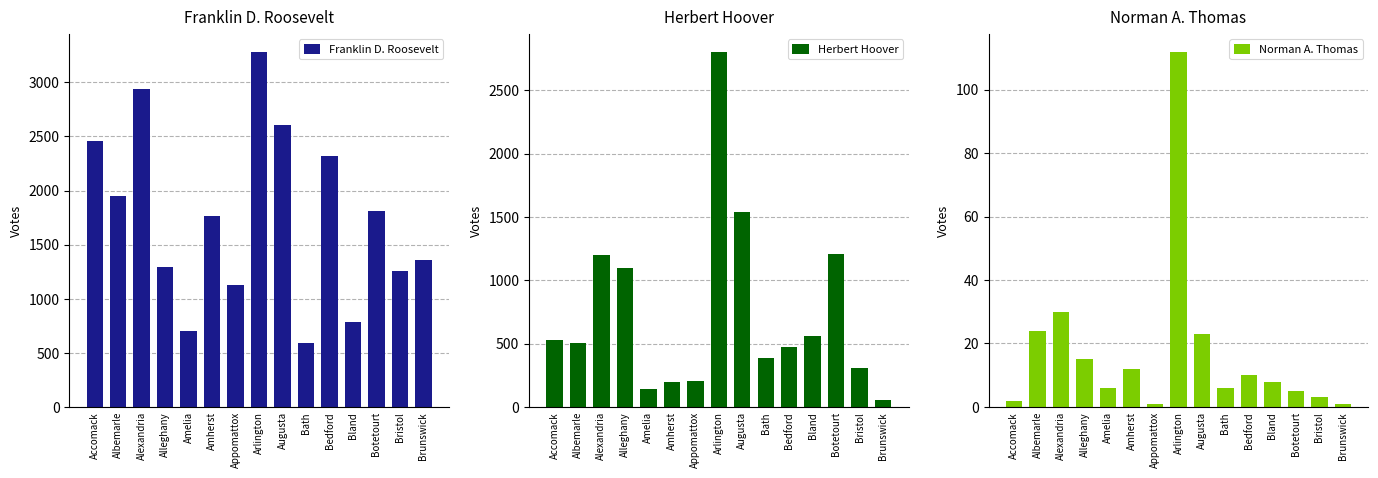

What position from the right is Alexandria?

13